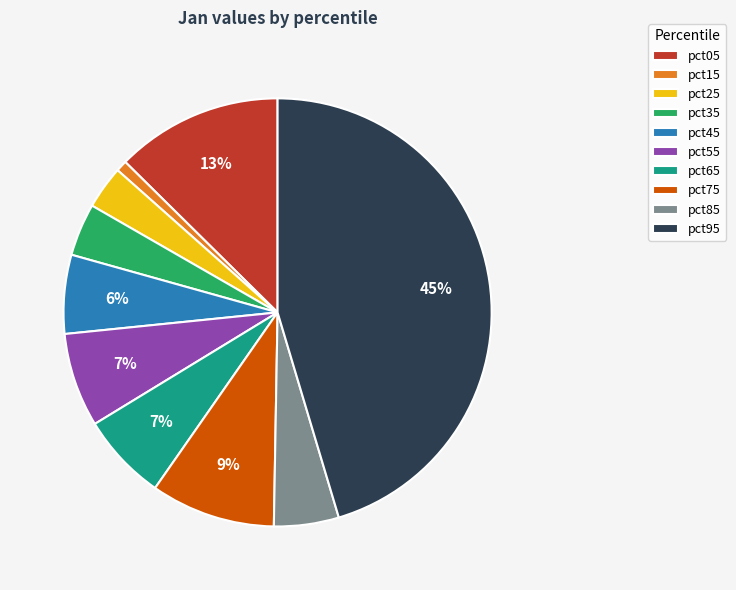

Does pct35 represent more than half of the total?

No